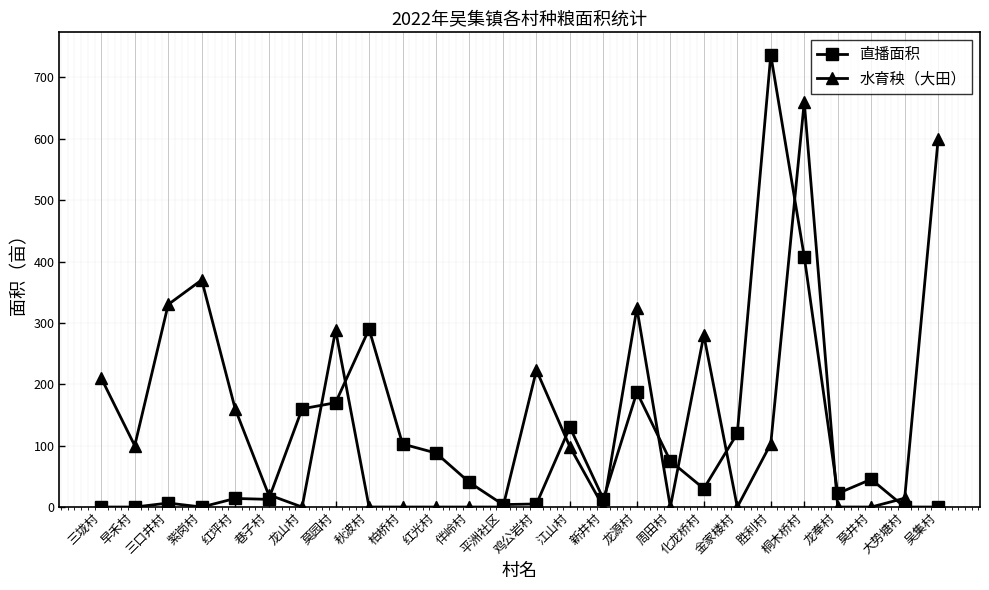

What is the label of the 18th point from the left?

周田村